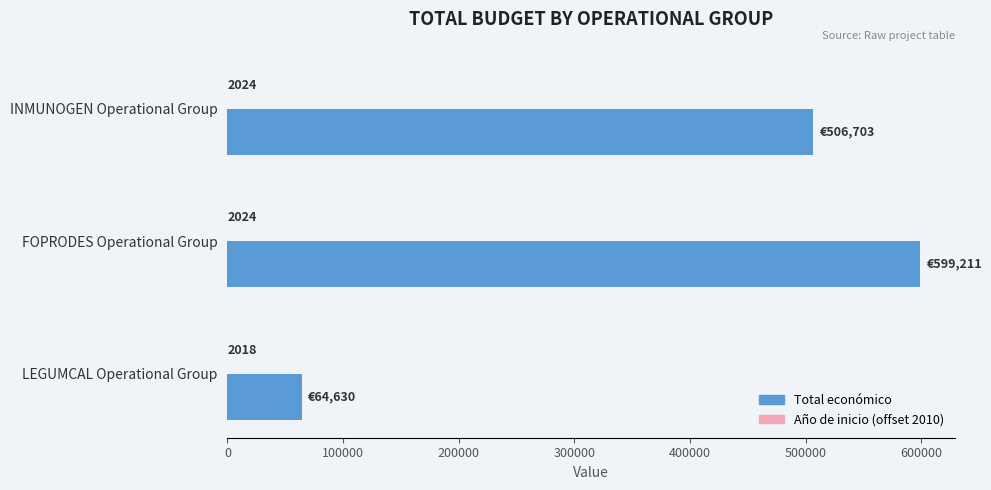

How many data points does each series have?

3